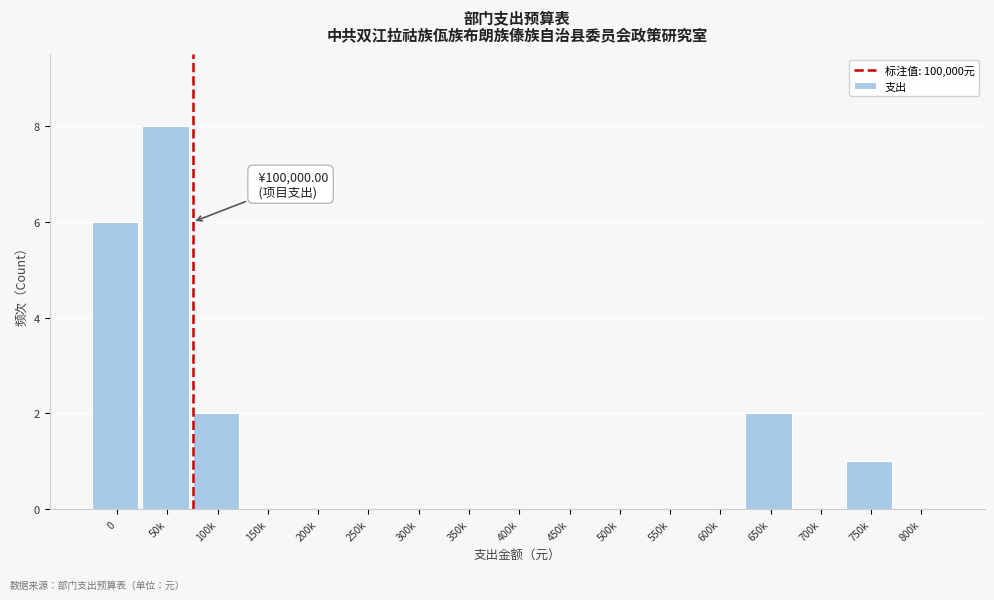

Reading left to right, list all the values displayed in this chart.

0=6	50k=8	100k=2	150k=0	200k=0	250k=0	300k=0	350k=0	400k=0	450k=0	500k=0	550k=0	600k=0	650k=2	700k=0	750k=1	800k=0